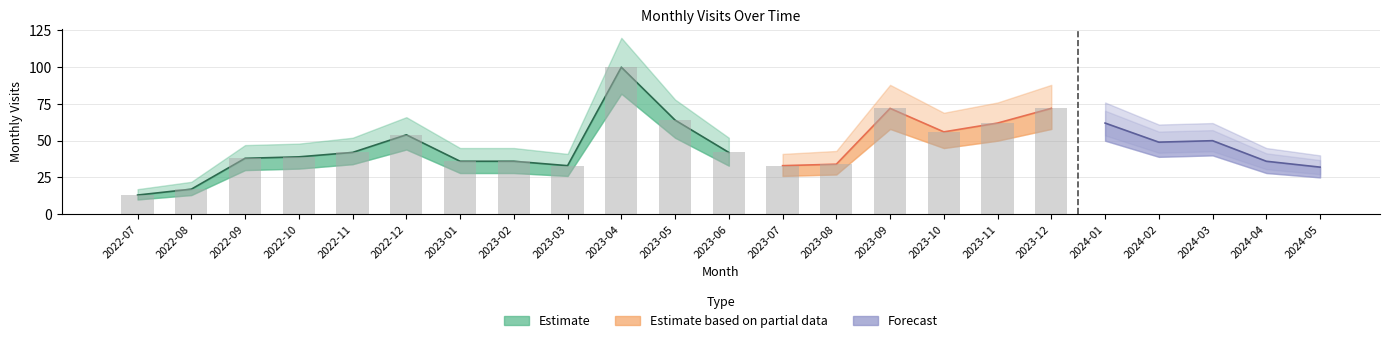

The chart shows a value of 17 at 2022-08. True or false?

True